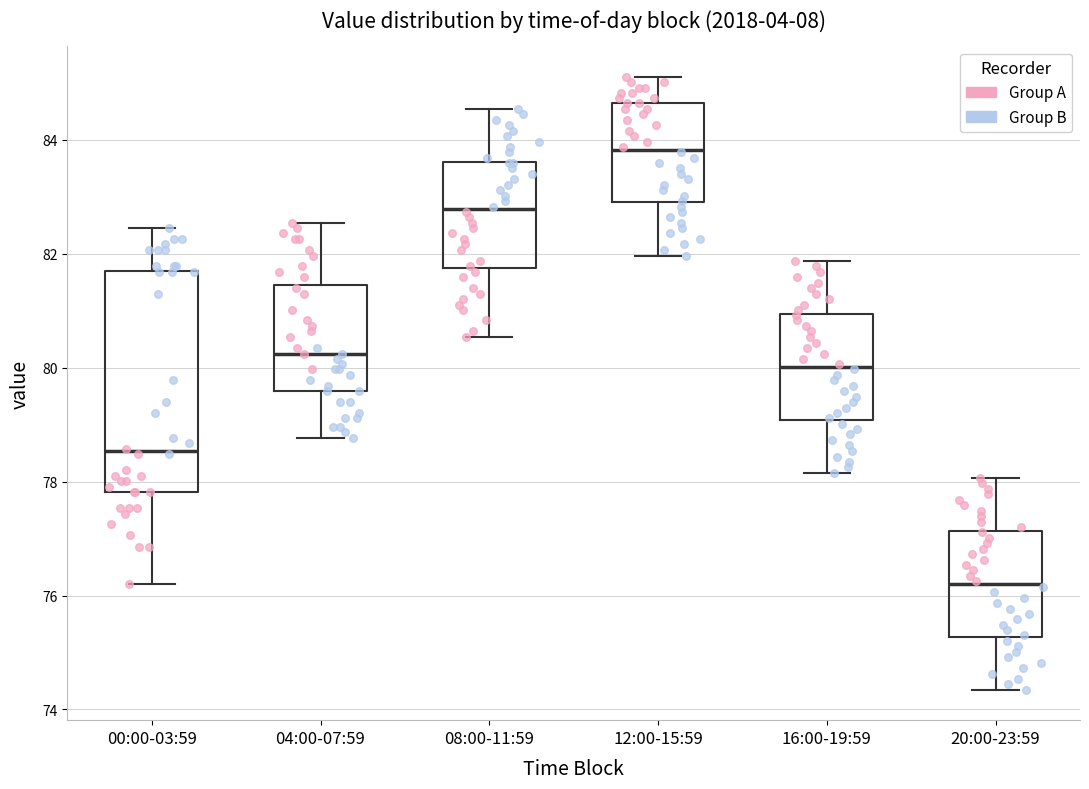

Reading left to right, read every box against the y-axis: the position of its median line, the range the box covers, and the ends of its whiskers. The values are not printed on the chart, so give them approximately, as read against the axis.

00:00-03:59: median 78.6, box 77.8 to 81.8, whiskers 76.2 to 82.4
04:00-07:59: median 80.2, box 79.6 to 81.4, whiskers 78.8 to 82.6
08:00-11:59: median 82.8, box 81.8 to 83.6, whiskers 80.6 to 84.6
12:00-15:59: median 83.8, box 83.0 to 84.6, whiskers 82.0 to 85.2
16:00-19:59: median 80.0, box 79.0 to 81.0, whiskers 78.2 to 81.8
20:00-23:59: median 76.2, box 75.2 to 77.2, whiskers 74.4 to 78.0